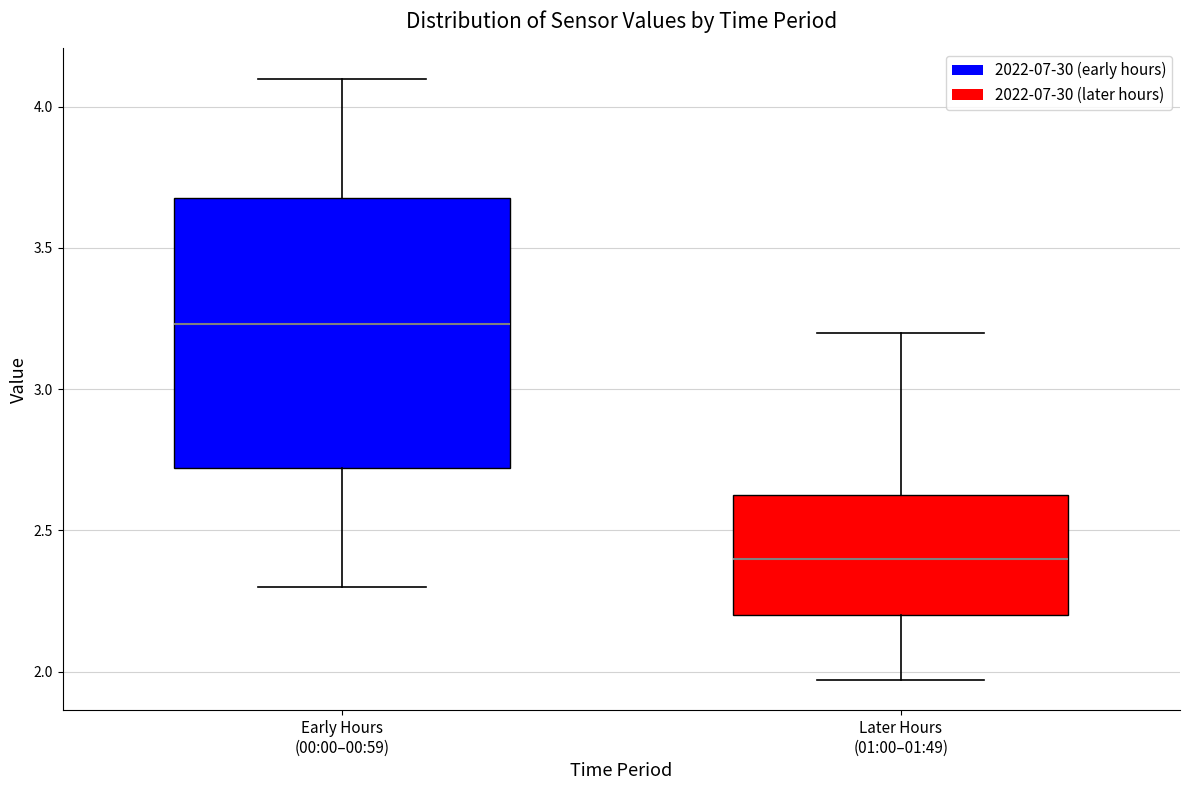

Which box has the highest median line?

Early Hours (00:00–00:59)